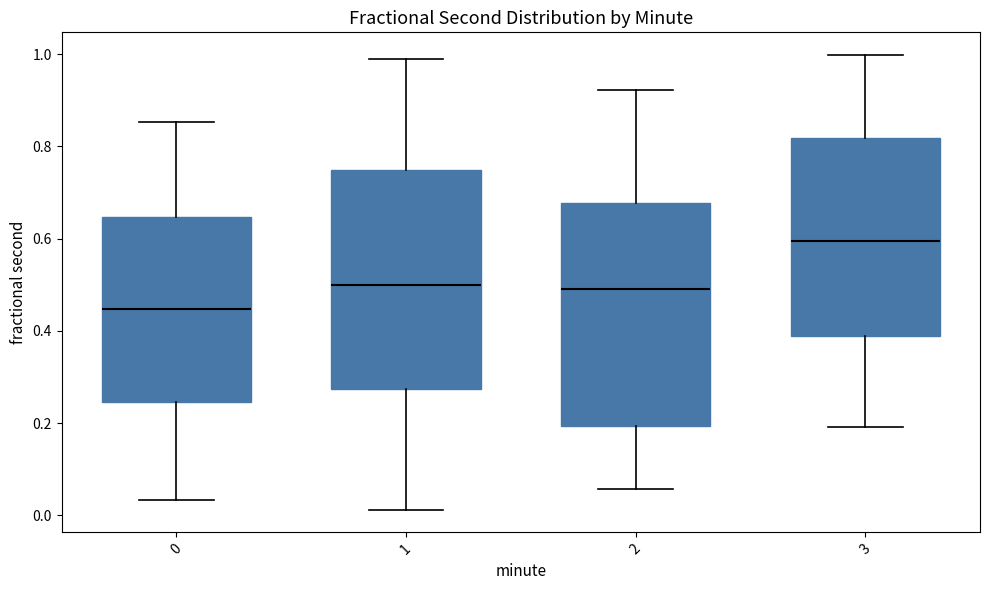

Reading left to right, read every box against the y-axis: the position of its median line, the range the box covers, and the ends of its whiskers. The values are not printed on the chart, so give them approximately, as read against the axis.

0: median 0.44, box 0.24 to 0.64, whiskers 0.04 to 0.86
1: median 0.50, box 0.28 to 0.74, whiskers 0.02 to 0.98
2: median 0.50, box 0.20 to 0.68, whiskers 0.06 to 0.92
3: median 0.60, box 0.38 to 0.82, whiskers 0.20 to 1.00